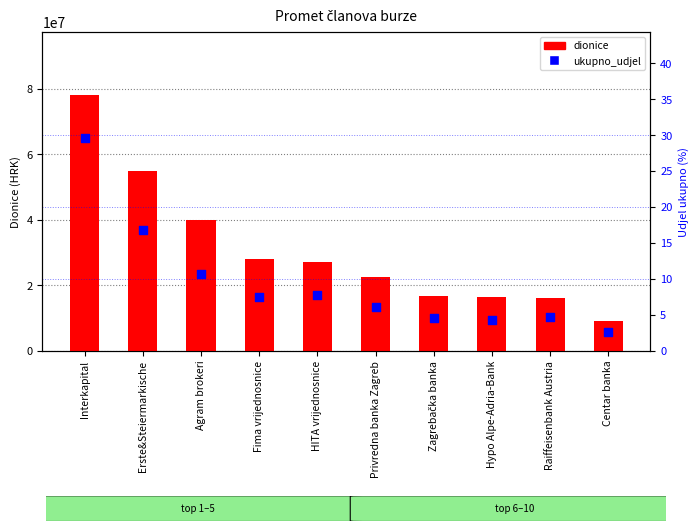

Which series has the largest total across all categories?

dionice